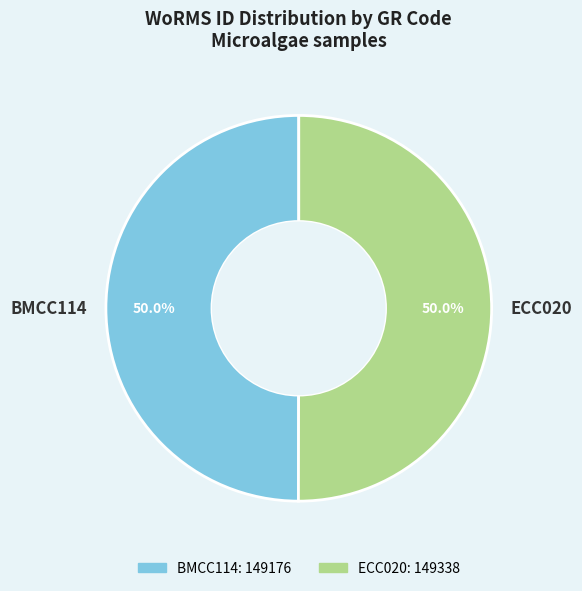

Do BMCC114 and ECC020 together represent more than half of the pie?

Yes